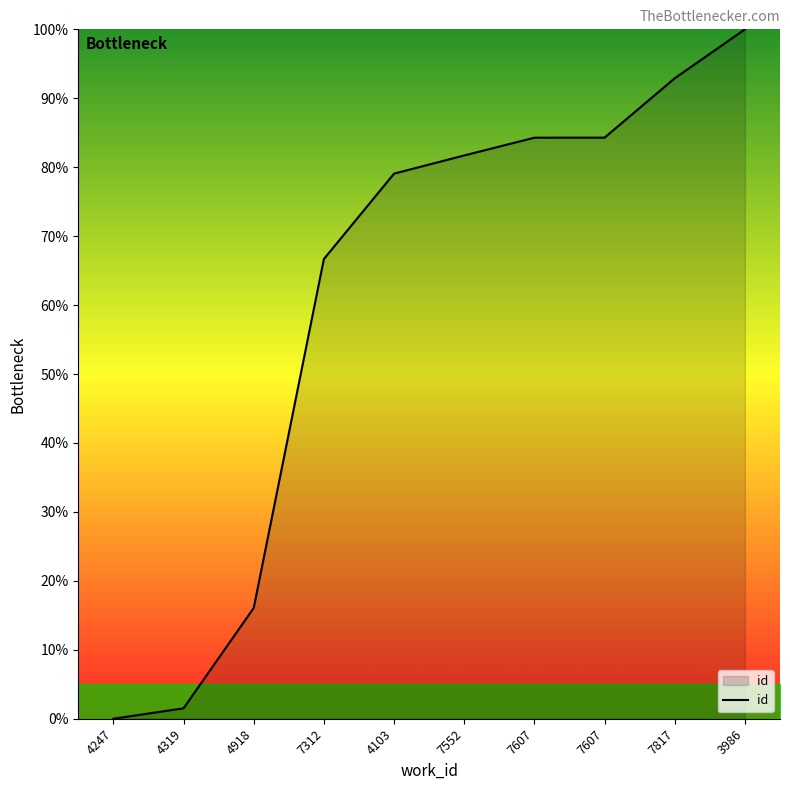

Which has a higher value, 7607 or 4103?

7607